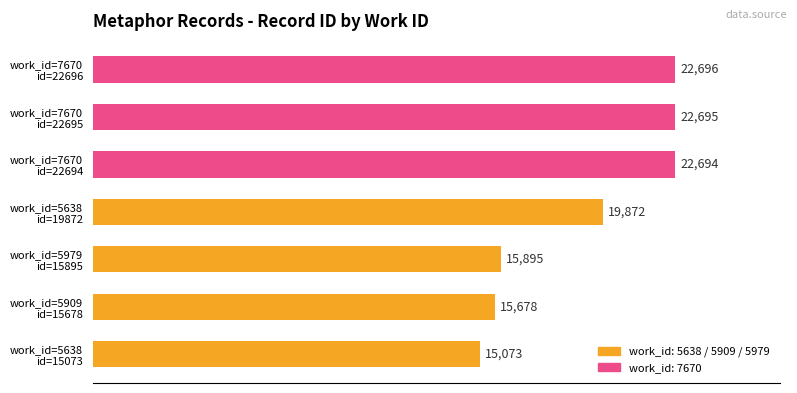

What is the smallest value displayed?

15073